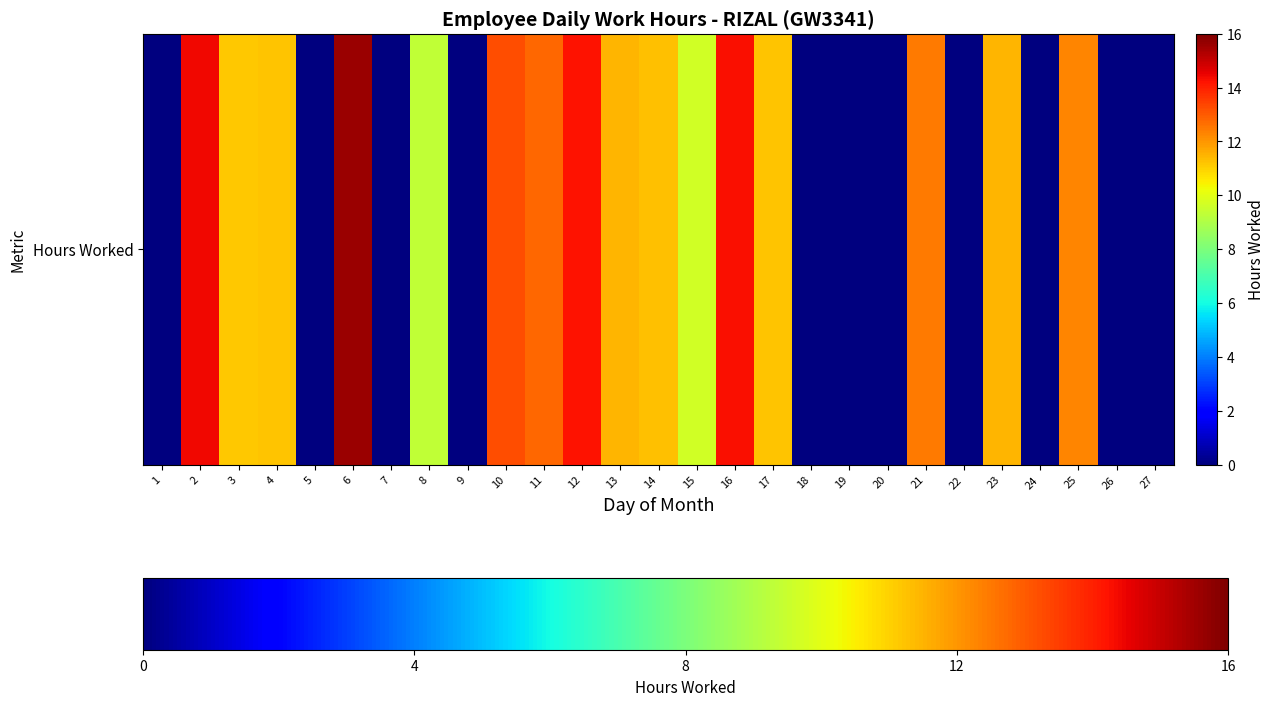

What value does the data have at 2?

14.4